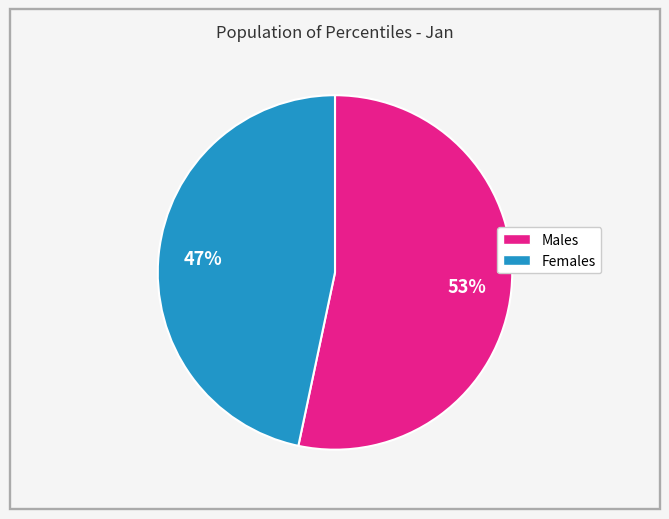

Does any single category account for the majority?

Yes